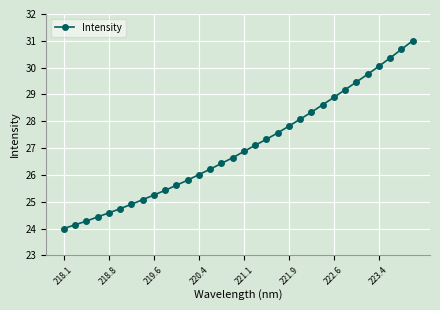

How many distinct data groups are displayed?

1